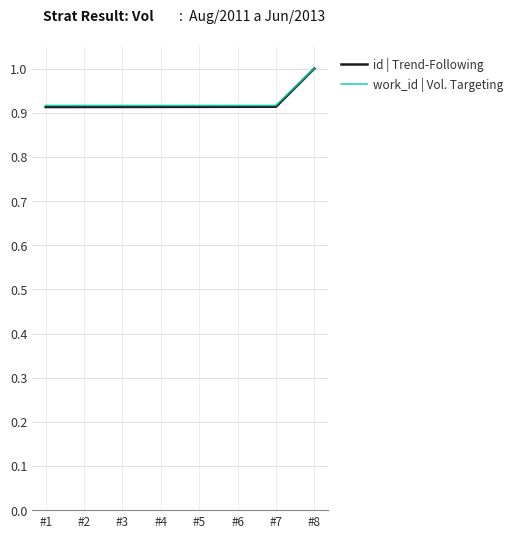

How many lines are shown in the chart?

2